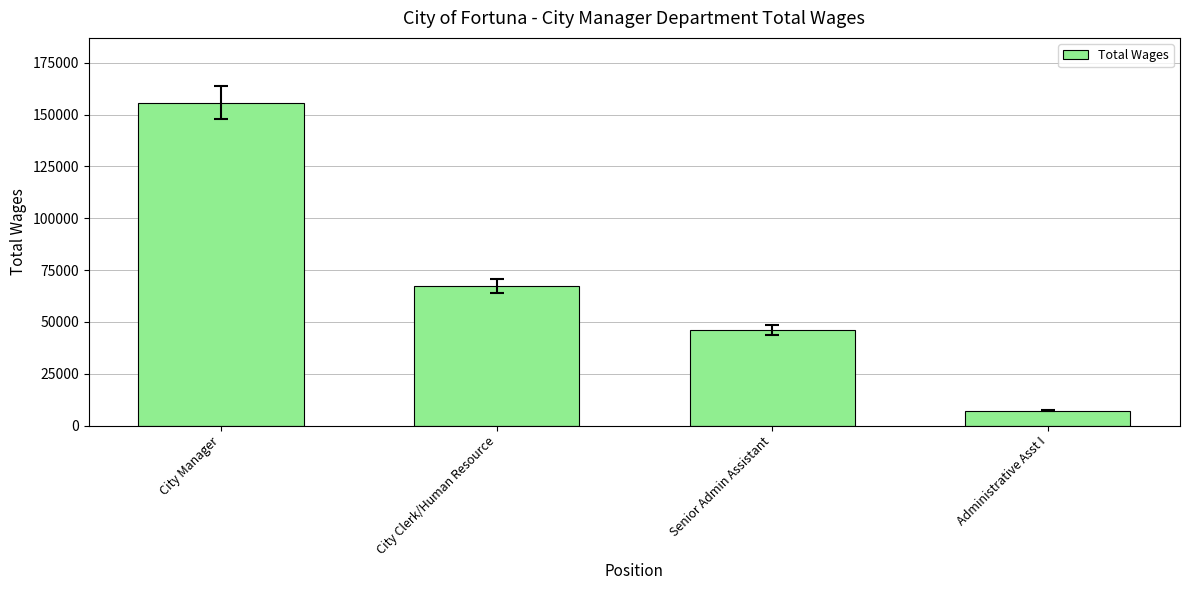

Reading left to right, extract all data points from this chart.

155823	67417	45980	7205